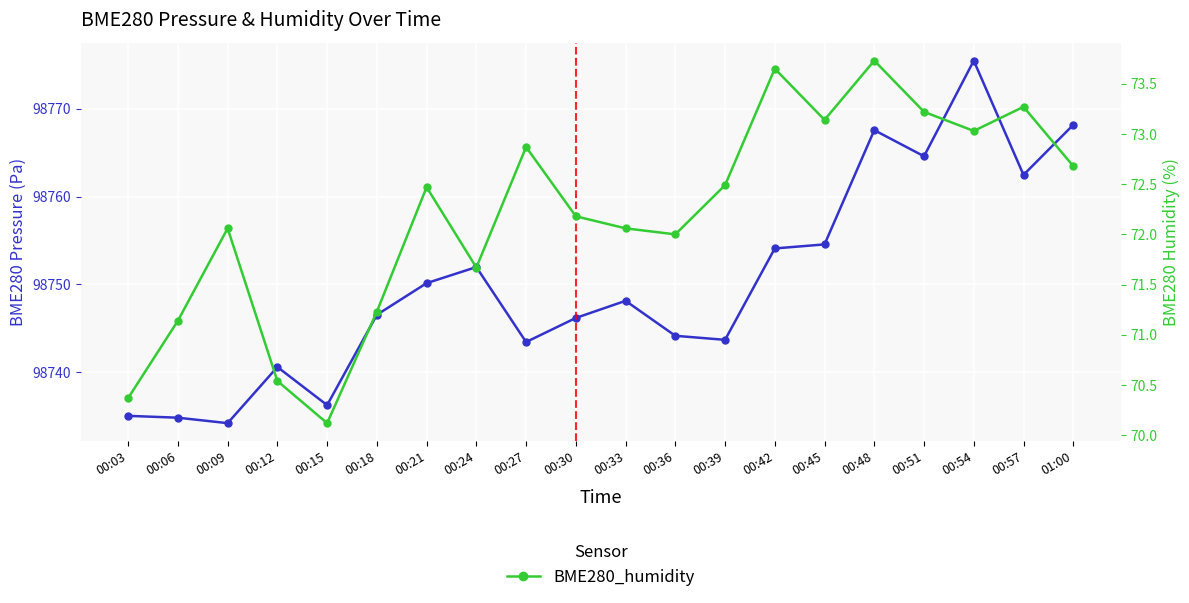

At which category does BME280_pressure reach its first local peak?

00:12